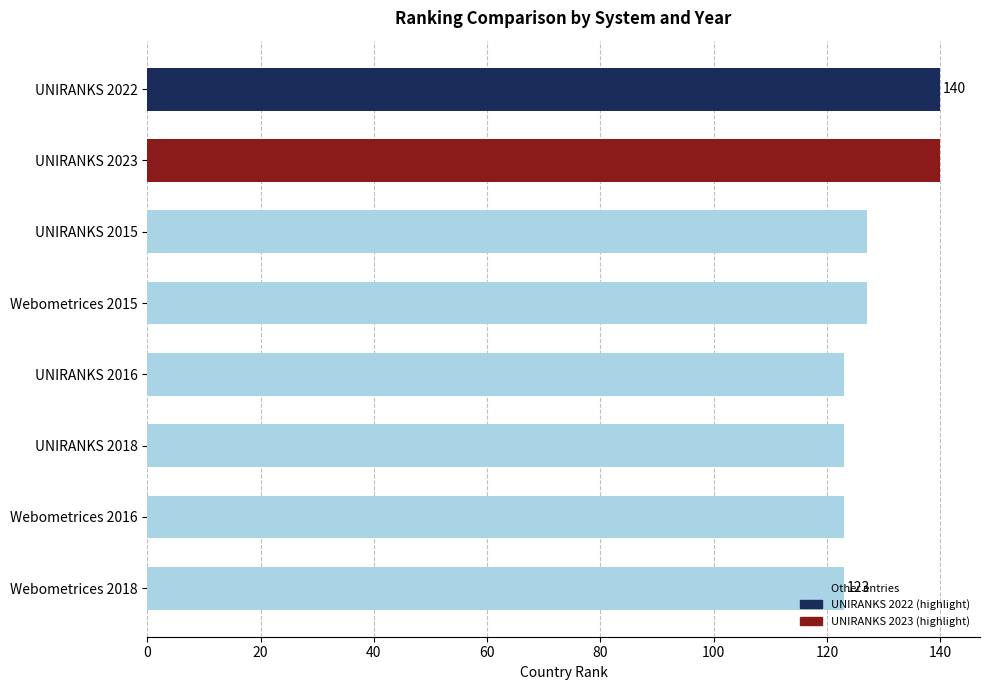

Which has a higher value, Webometrices 2015 or UNIRANKS 2022?

UNIRANKS 2022